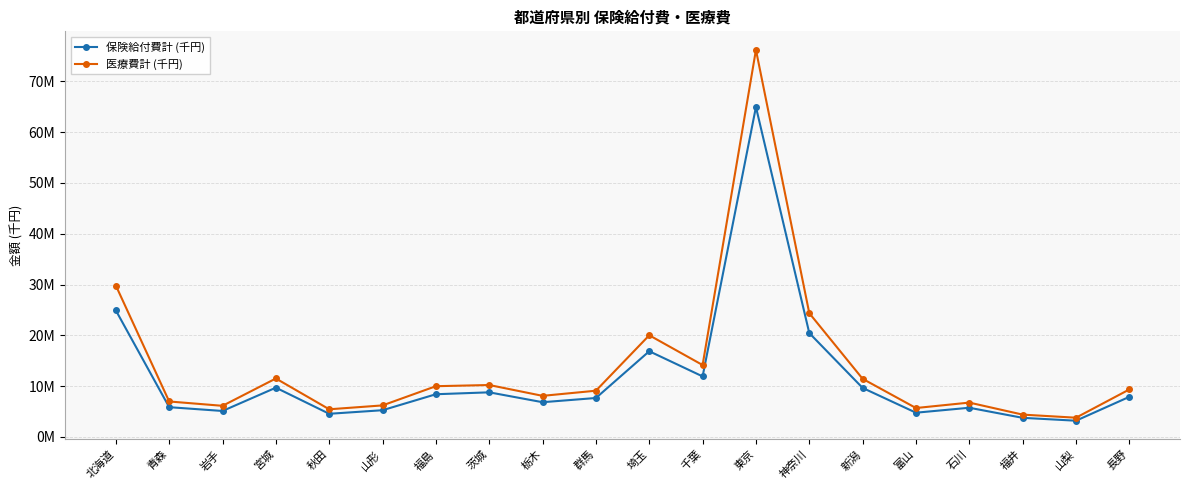

What is the average value of the 保険給付費計 (千円) series?

11814529.4